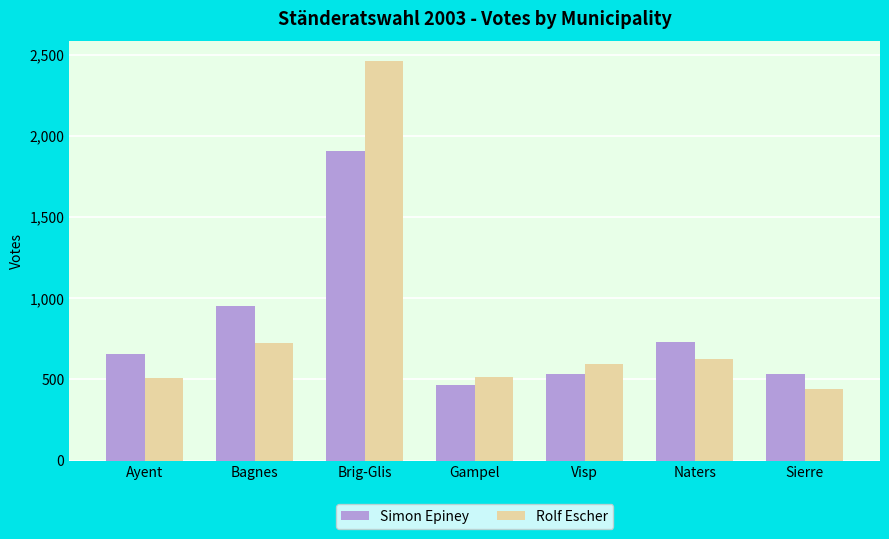

What is the label of the 5th bar from the right?

Brig-Glis